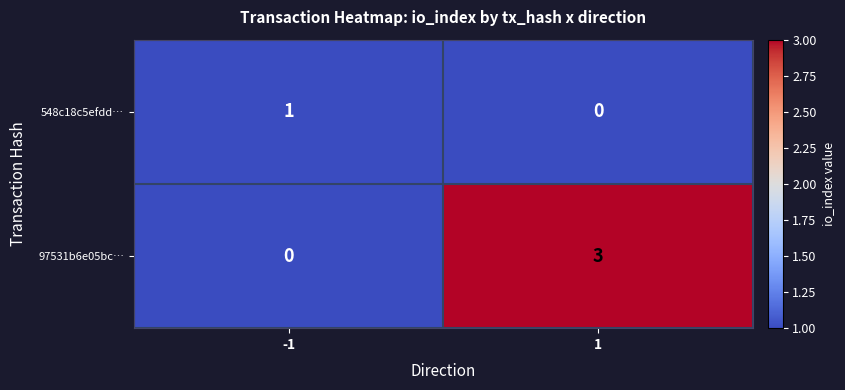

Is it true that 548c18c5efdd… equals 2 at -1?

False